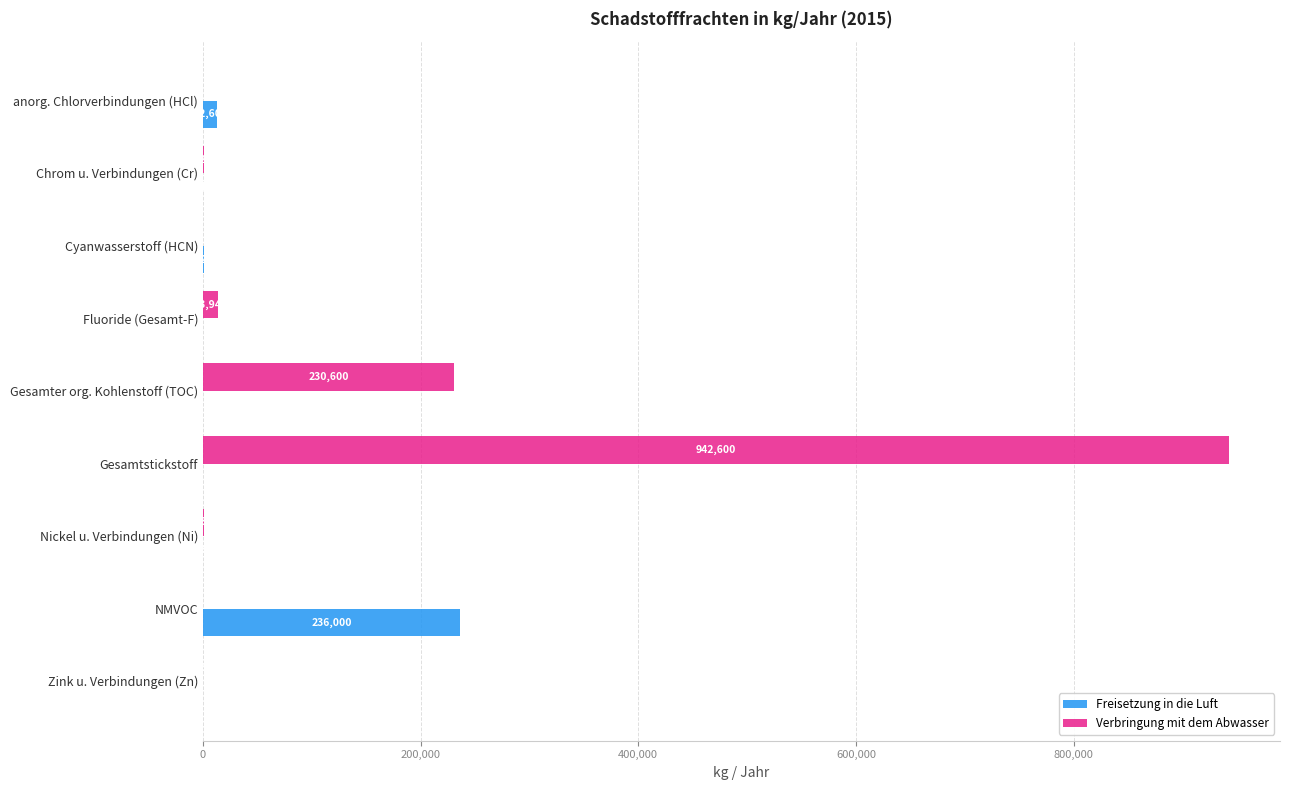

What is the sum of the Verbringung mit dem Abwasser values at Chrom u. Verbindungen (Cr) and anorg. Chlorverbindungen (HCl)?

1292